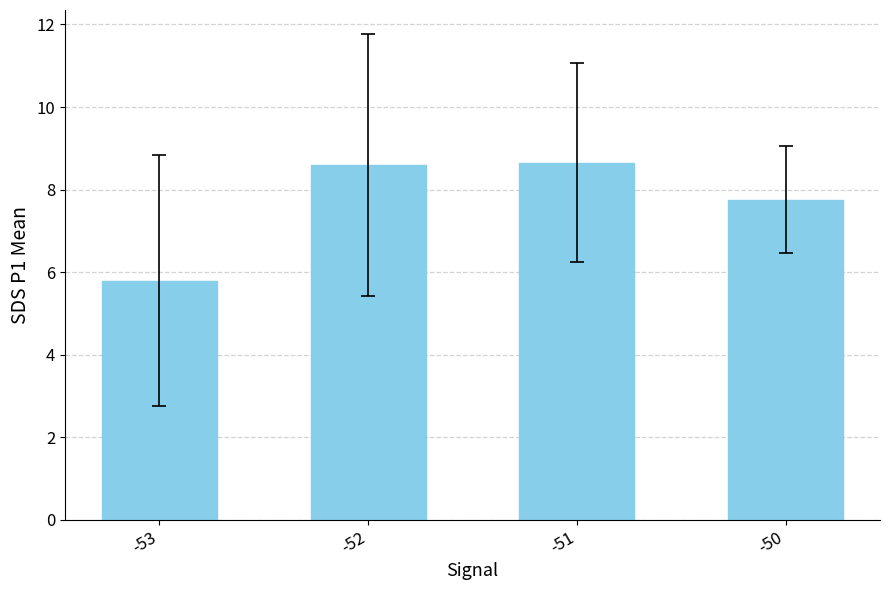

What is the sum of the values at -53 and -50?

13.6